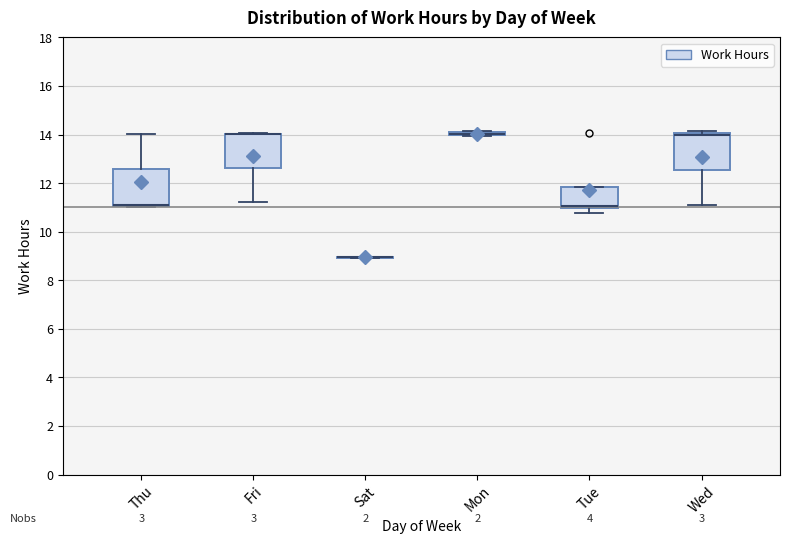

Where is the upper edge of the box for Wed on the y-axis? The values are not printed on the chart, so give them approximately, as read against the axis.

14.0